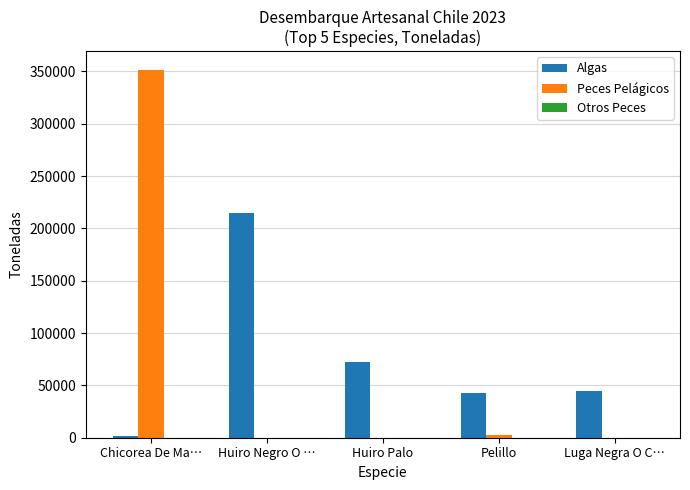

What is the difference between the Peces Pelágicos values at Luga Negra O C… and Huiro Negro O …?

2